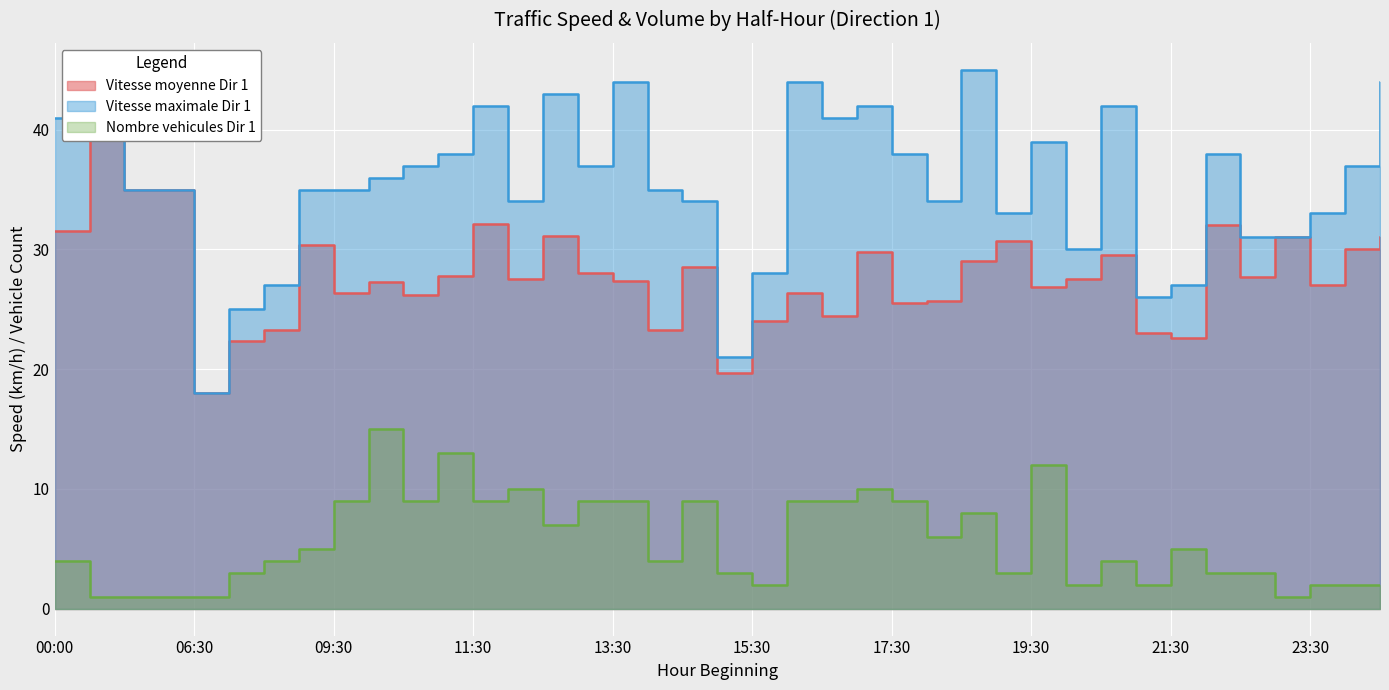

Is it true that Vitesse moyenne Dir 1 equals 30.0 at 00:00+1?

True